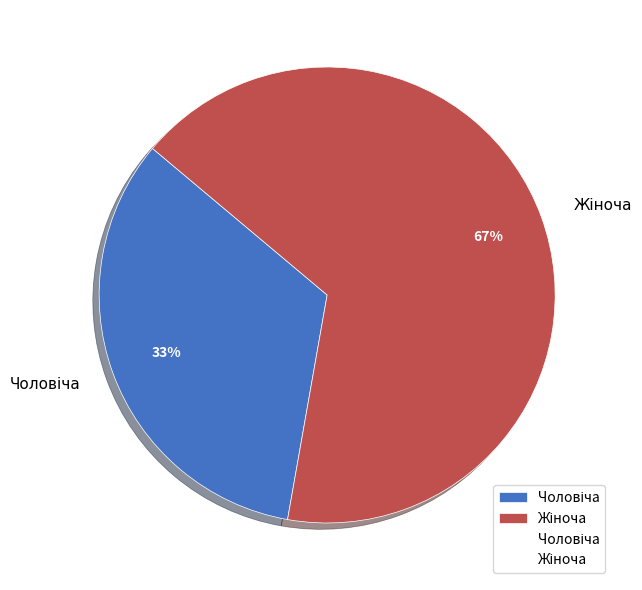

How many segments does this pie chart have?

2